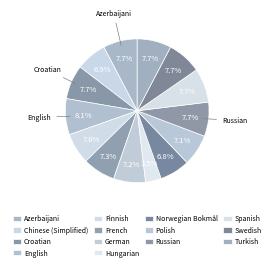

Combined, what portion of the pie is Azerbaijani and Spanish?

15.4%